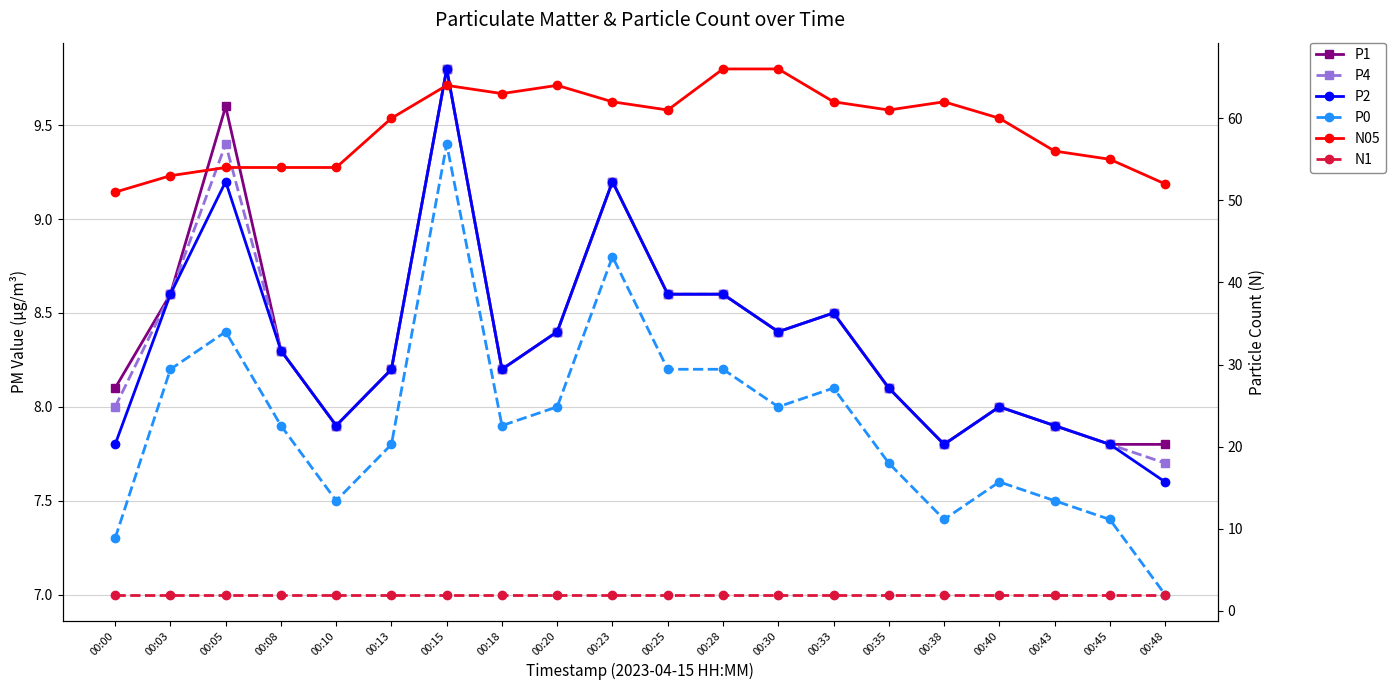

True or false: N05 has more than 2 interior local peaks.

True